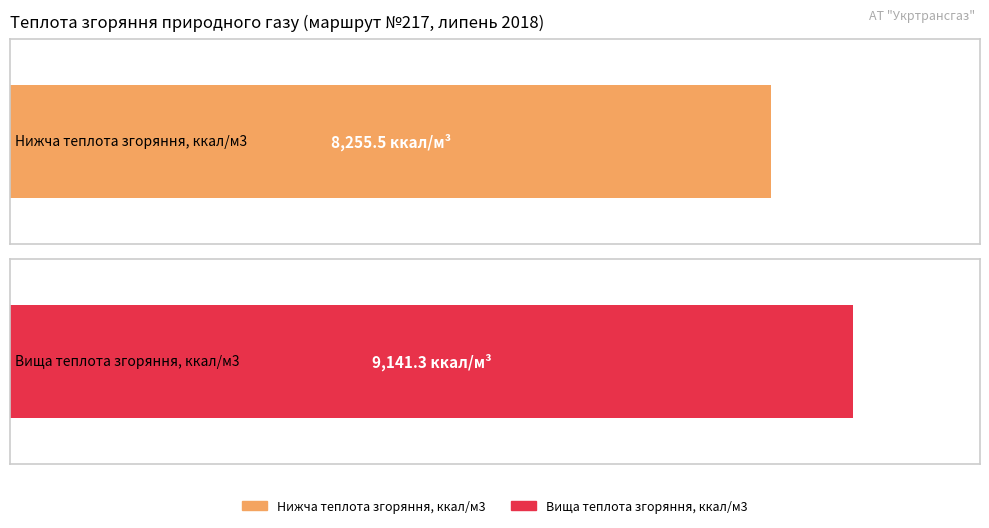

The Вища теплота згоряння, кВт⋅год/м3 series shows 3.9 at 17-23. True or false?

False